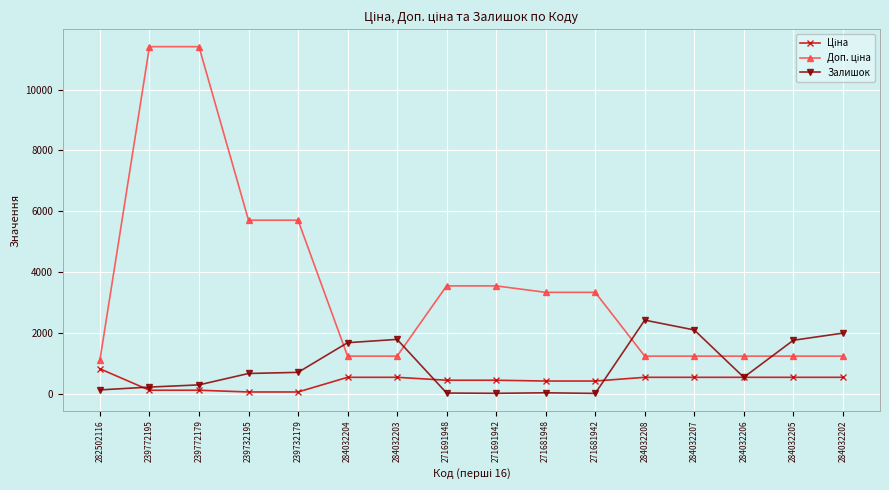

What is the spread (max minus min) of values at 284032206?

696.4